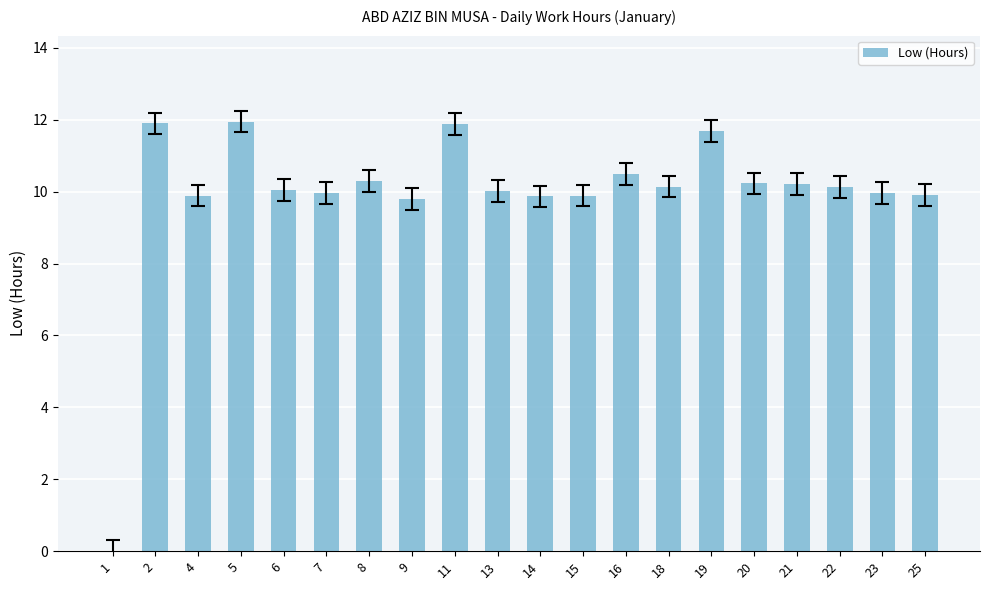

What is the sum of the values at 6 and 16?

20.5